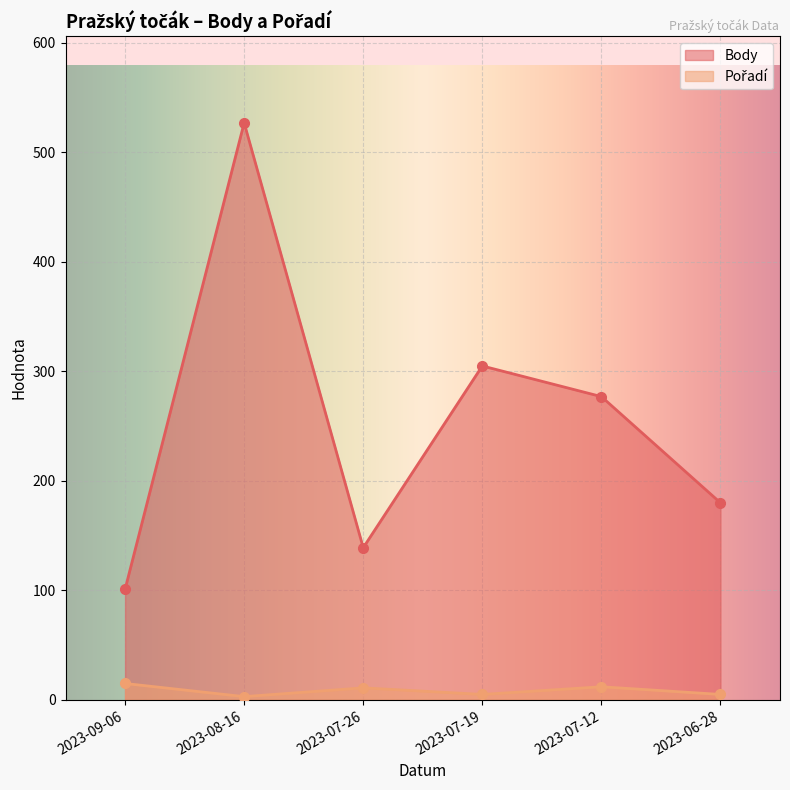

At which category does the chart reach its minimum across all series?

2023-08-16